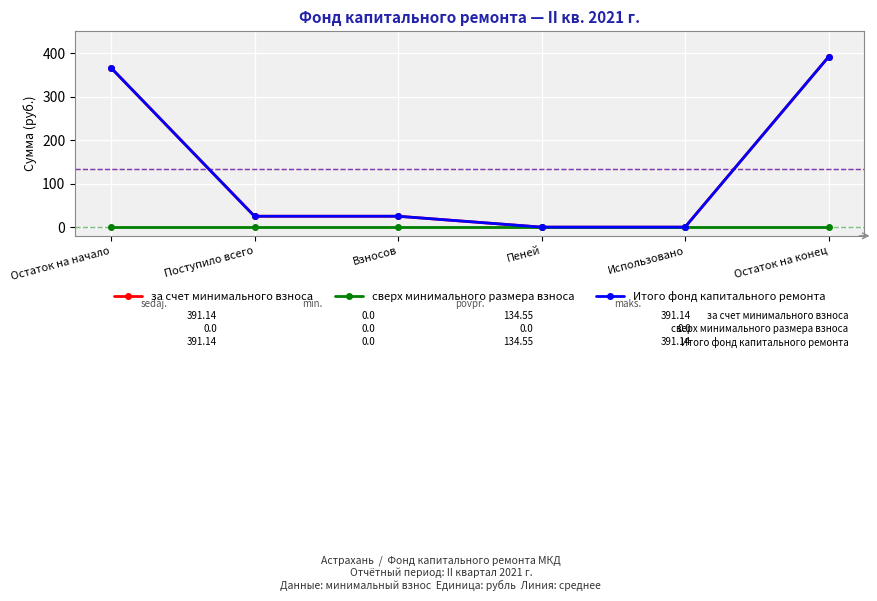

Is this an area chart (filled region under the line)?

No